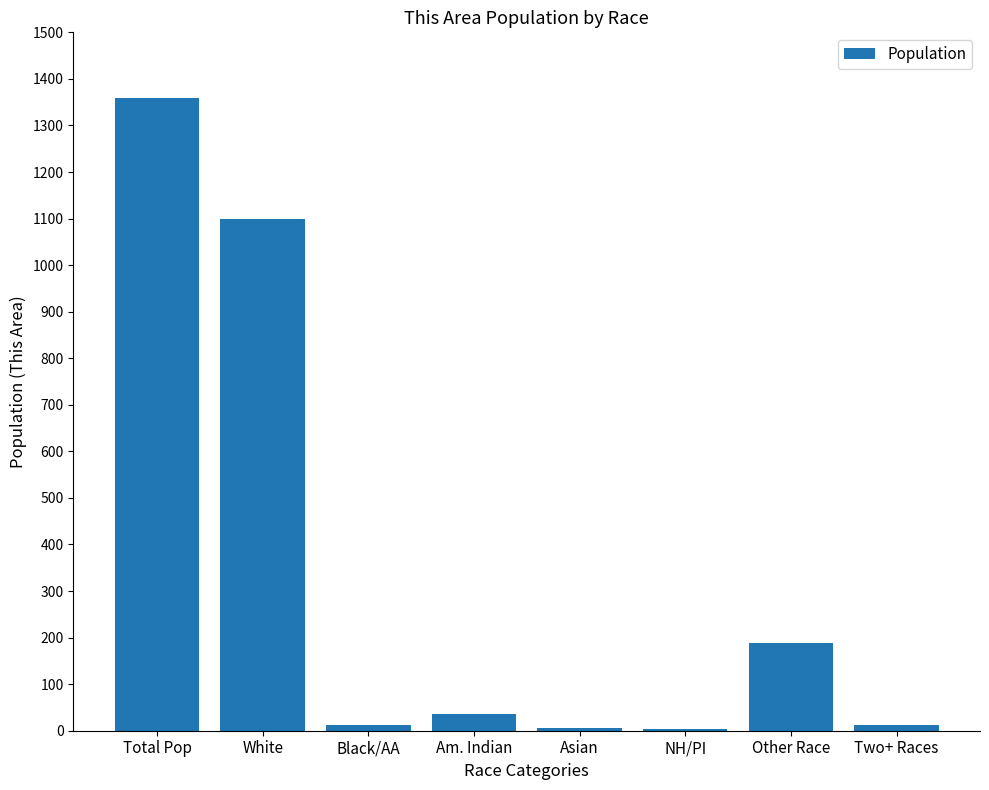

Where does the data first go above 36?

Total Pop